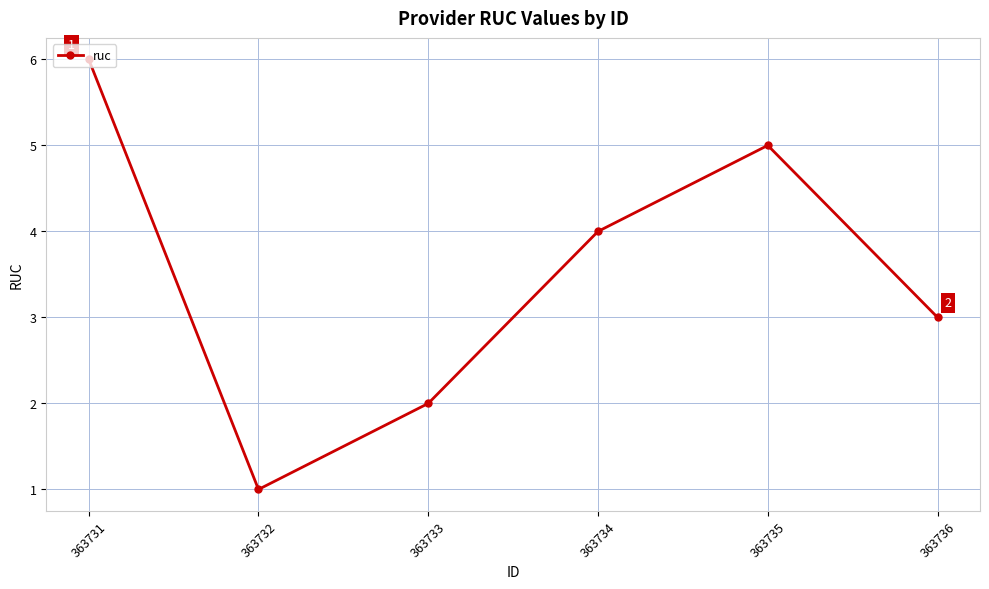

The value at 363735 is 5. True or false?

True